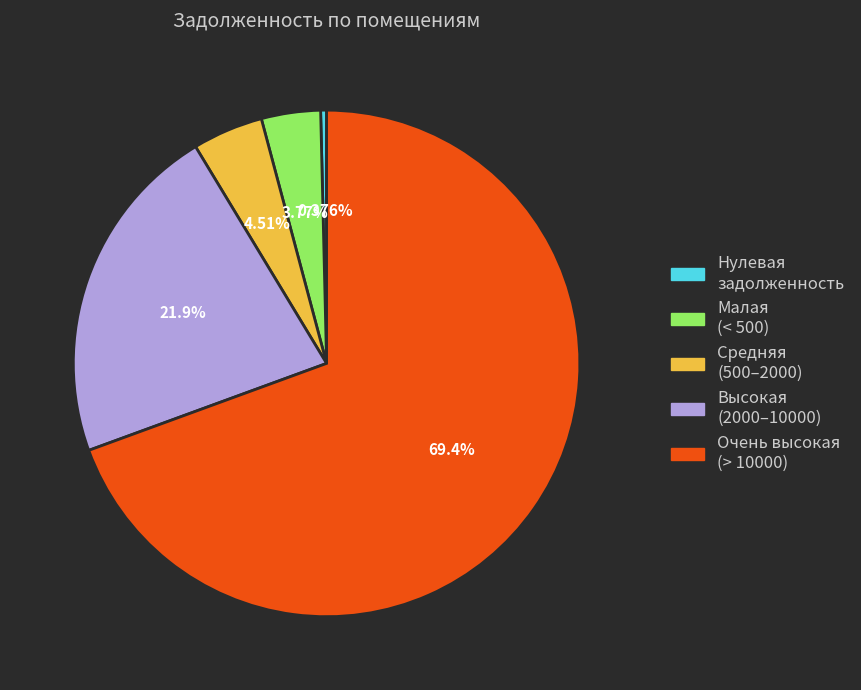

Is there a majority slice in this chart?

Yes